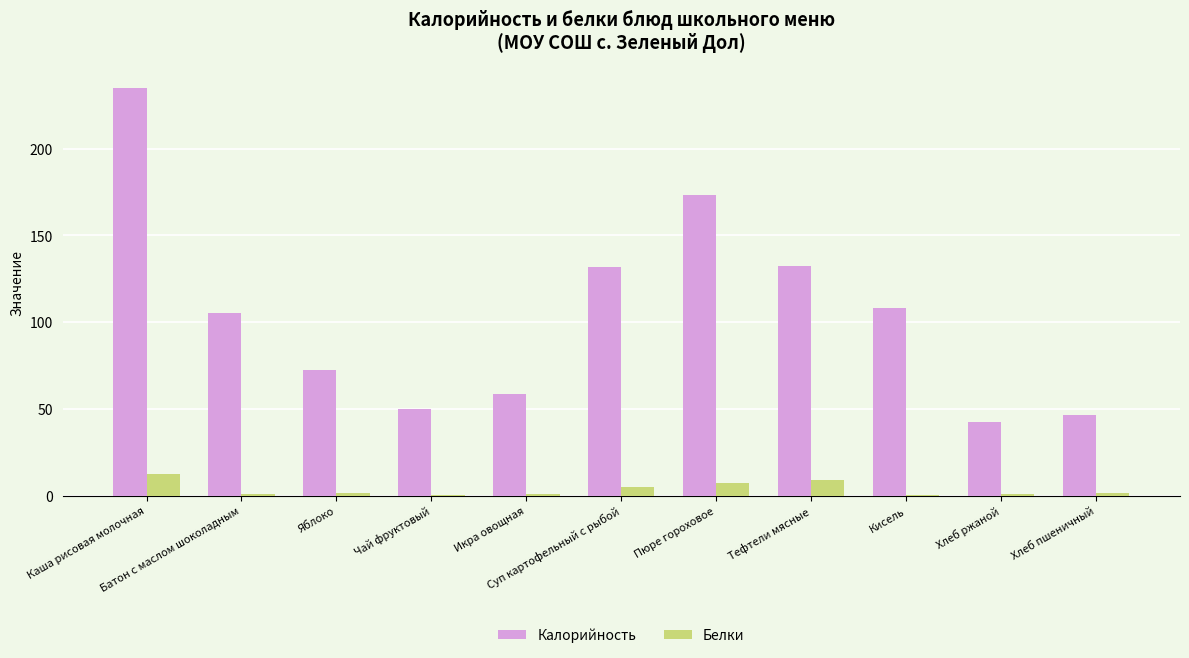

What is the sum of all Белки values?

40.7